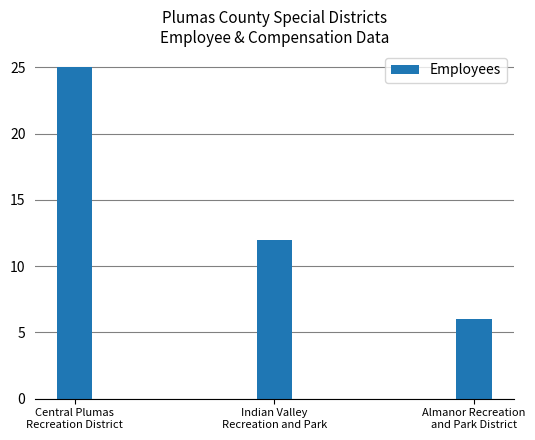

How many data points does each series have?

3